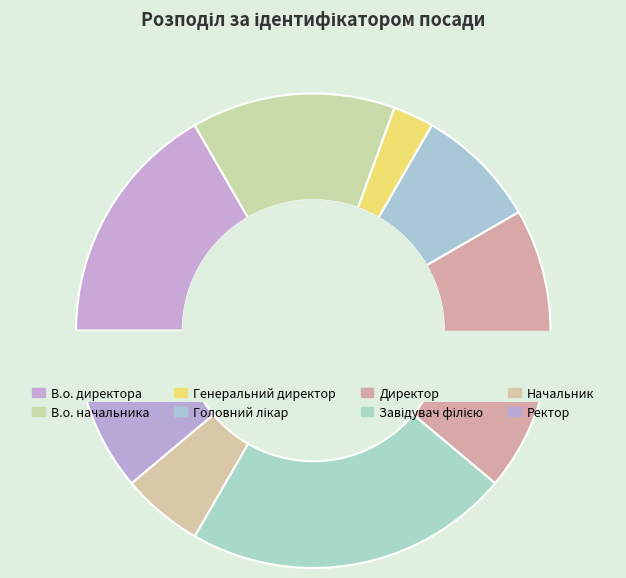

Approximately how many times larger is the value at В.о. директора compared to Директор?

0.9